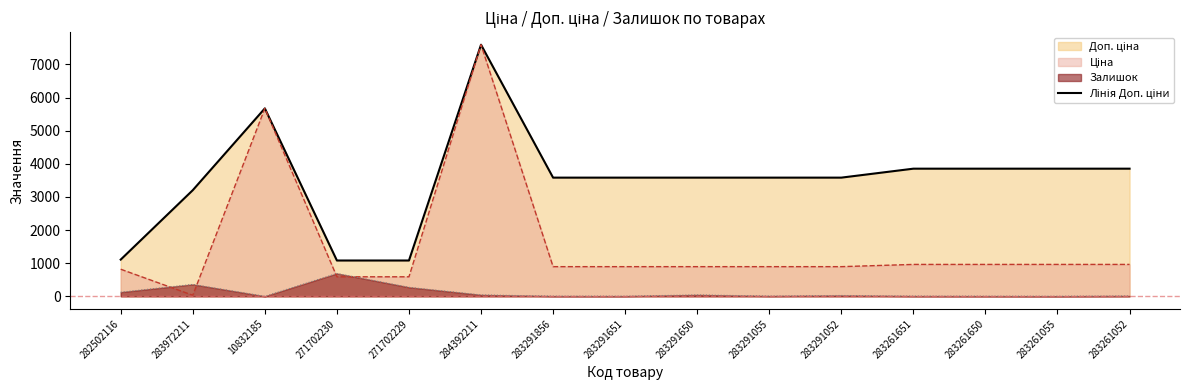

Reading left to right, extract all data points from this chart.

282502116=1109.2	283972211=3205.0	10832185=5673.8	271702230=1081.7	271702229=1081.7	284392211=7596.5	283291856=3583.6	283291651=3583.6	283291650=3583.6	283291055=3583.6	283291052=3583.6	283261651=3854.0	283261650=3854.0	283261055=3854.0	283261052=3854.0